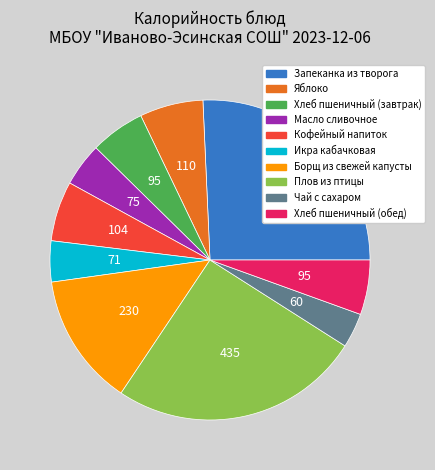

How many segments does this pie chart have?

10